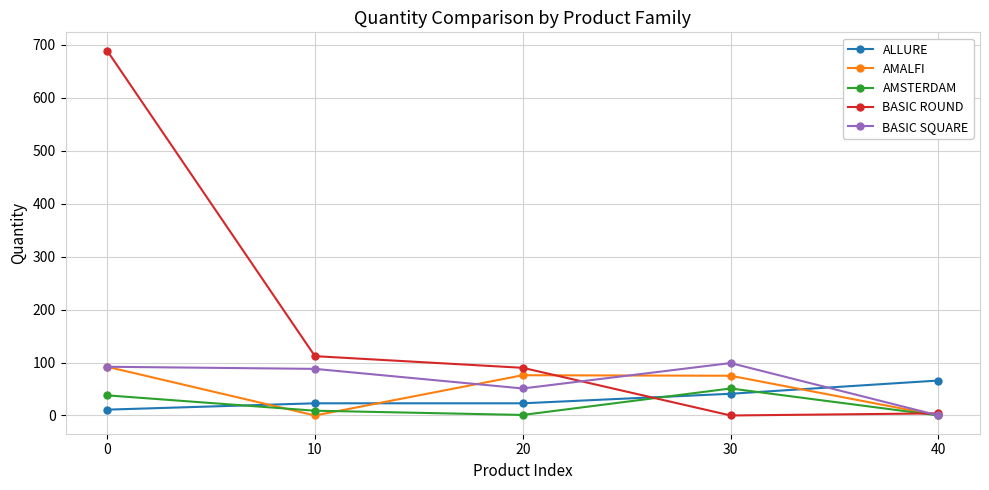

What are all the series names shown in the legend?

ALLURE, AMALFI, AMSTERDAM, BASIC ROUND, BASIC SQUARE